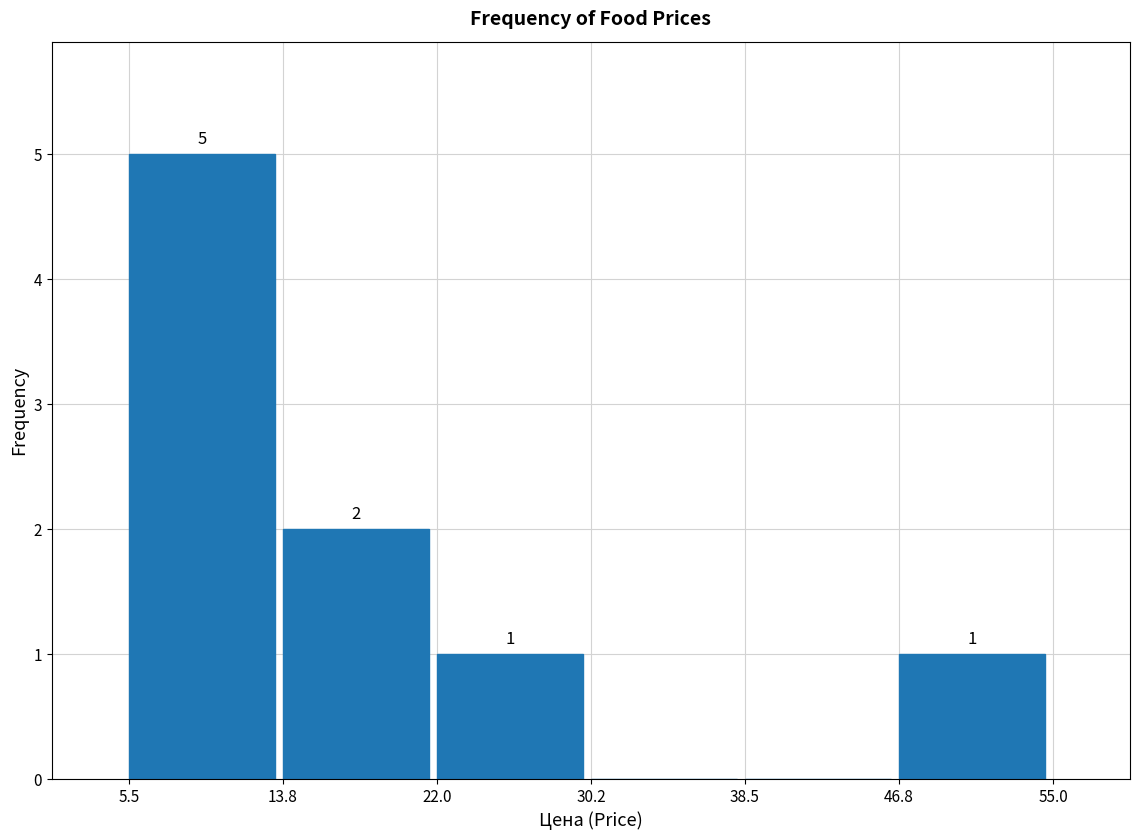

Which range on the x-axis has the tallest bar?

5.5 to 13.8